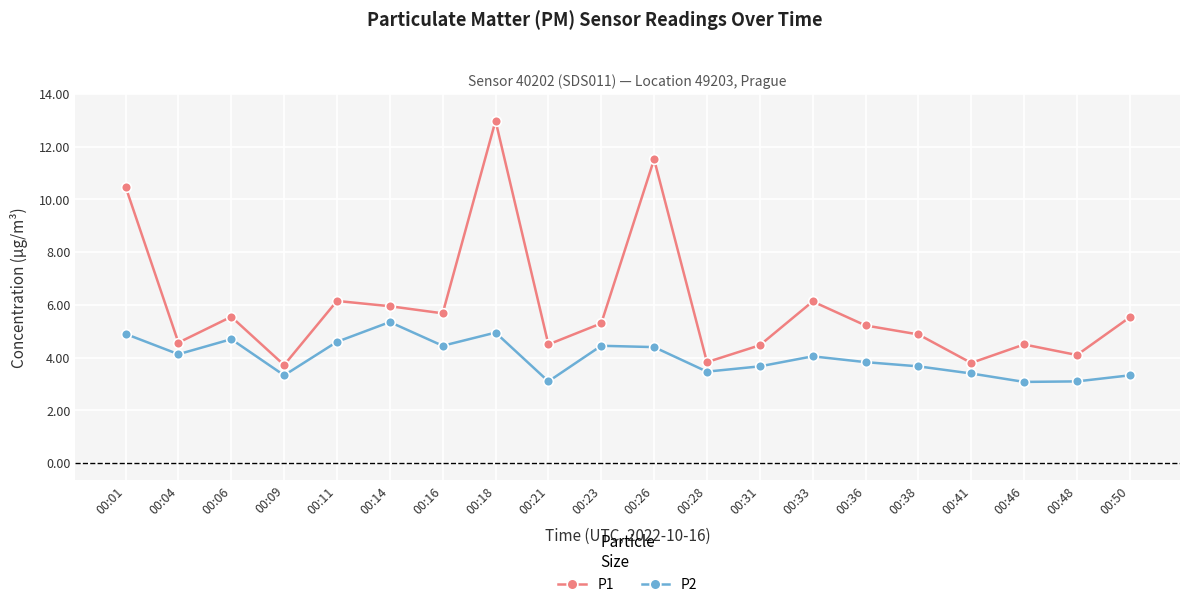

What is the total value across all series at 00:33?

10.2